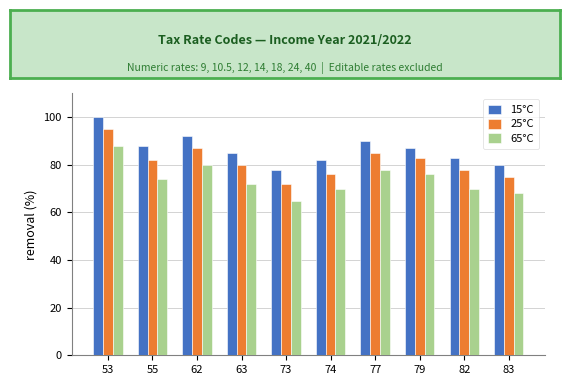

How many categories are shown in the chart?

10